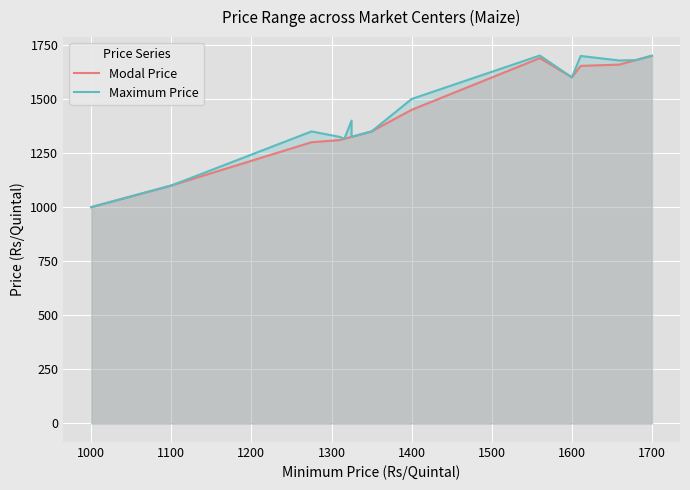

Reading left to right, what are all the values shown in this chart?

Modal Price: 1000	1100	1300	1310	1316	1325	1325	1325	1325	1325	1325	1325	1325	1350	1450	1689	1600	1653	1659	1680	1700
Maximum Price: 1000	1100	1350	1325	1316	1400	1325	1325	1325	1325	1325	1325	1325	1350	1500	1701	1600	1699	1678	1680	1700